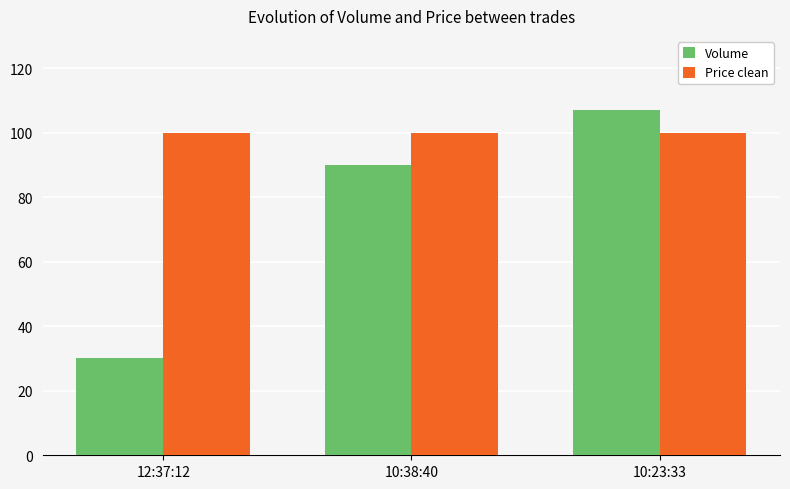

True or false: Price clean has a value of 100 at 10:38:40.

True